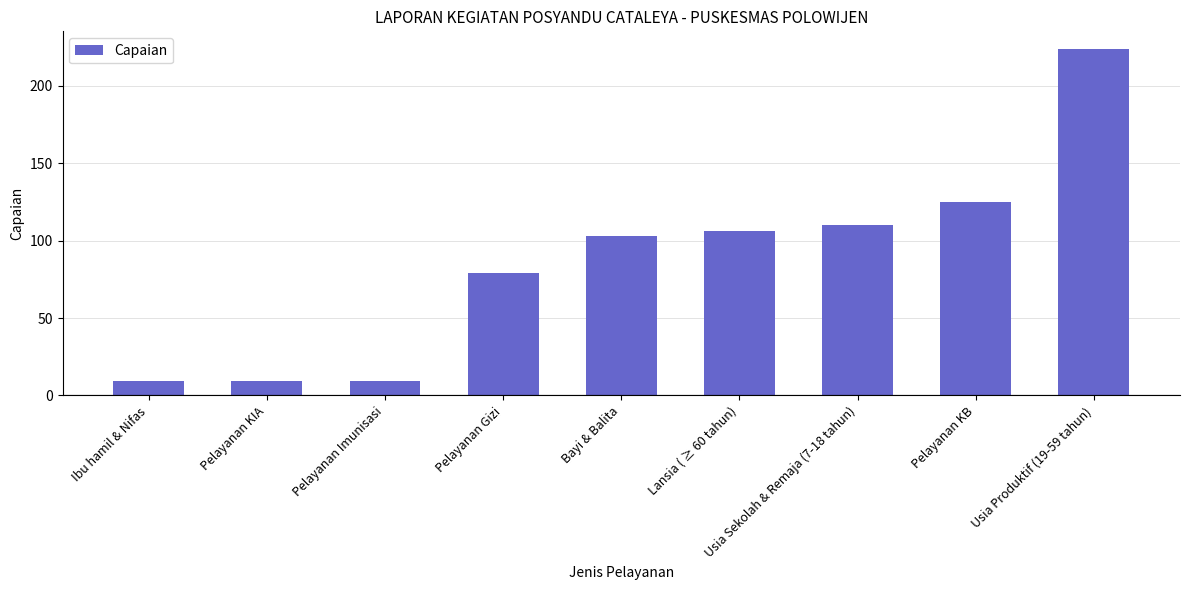

What is the difference between the values at Bayi & Balita and Usia Produktif (19-59 tahun)?

121